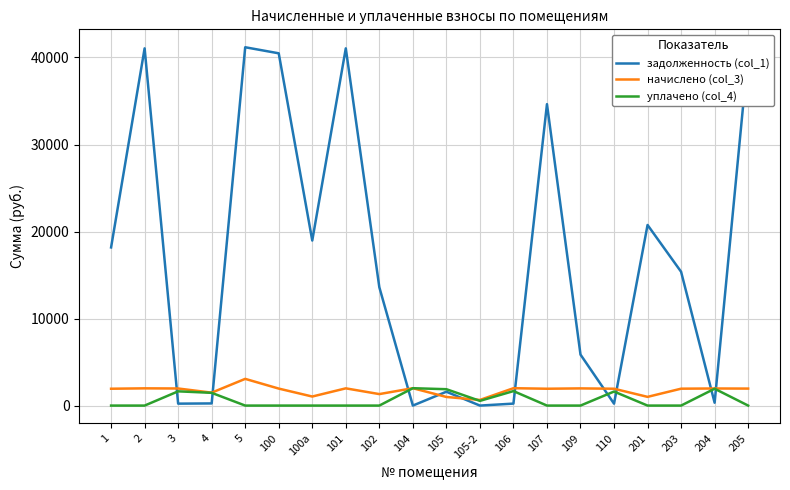

True or false: уплачено (col_4) has more than 2 points higher than both neighbors.

True